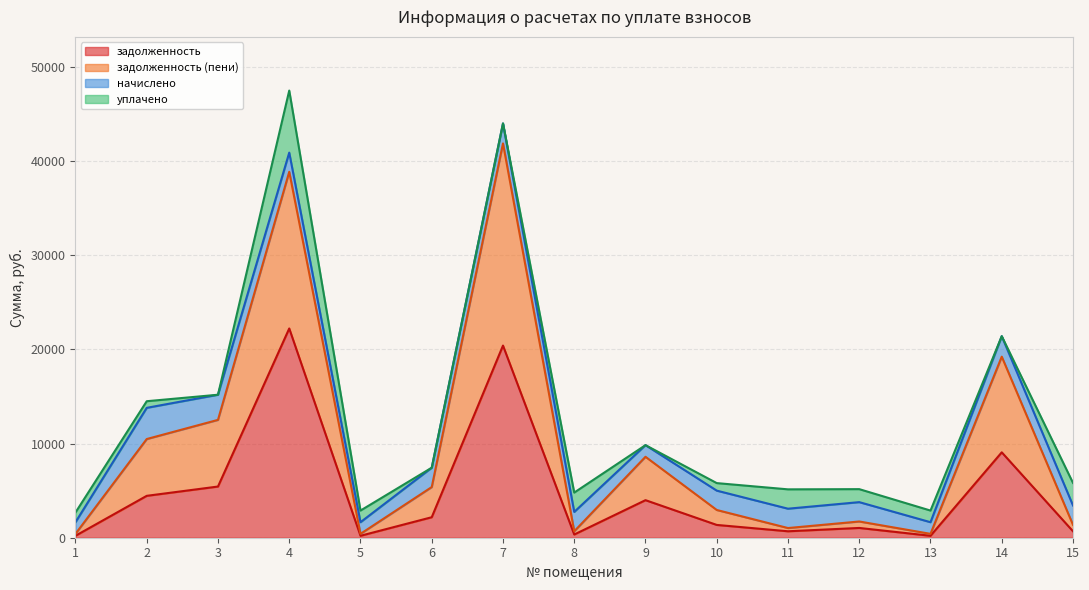

Which category has the lowest value in the задолженность (пени) series?

1